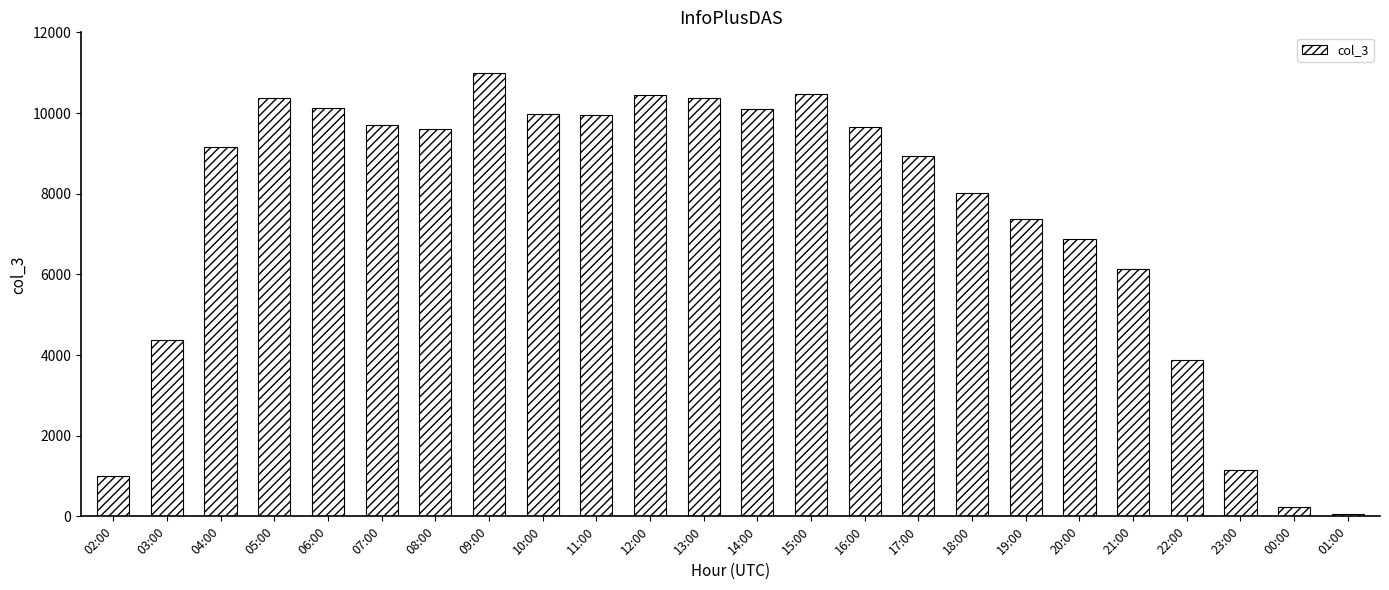

What is the sum of all values?

178948